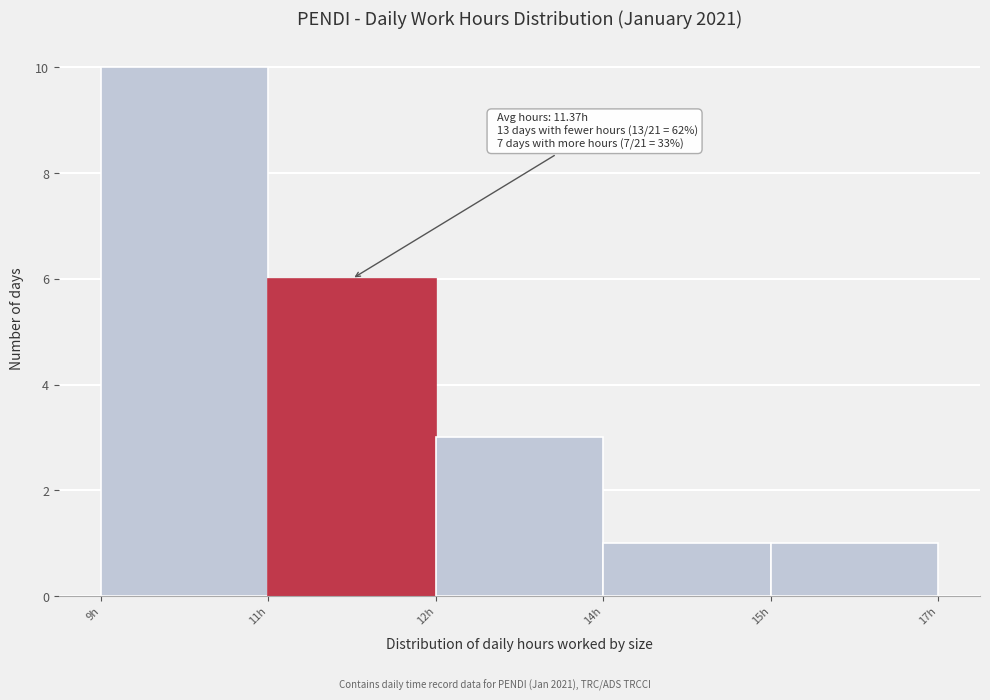

Reading left to right, transcribe all the data shown in this chart.

10	6	3	1	1